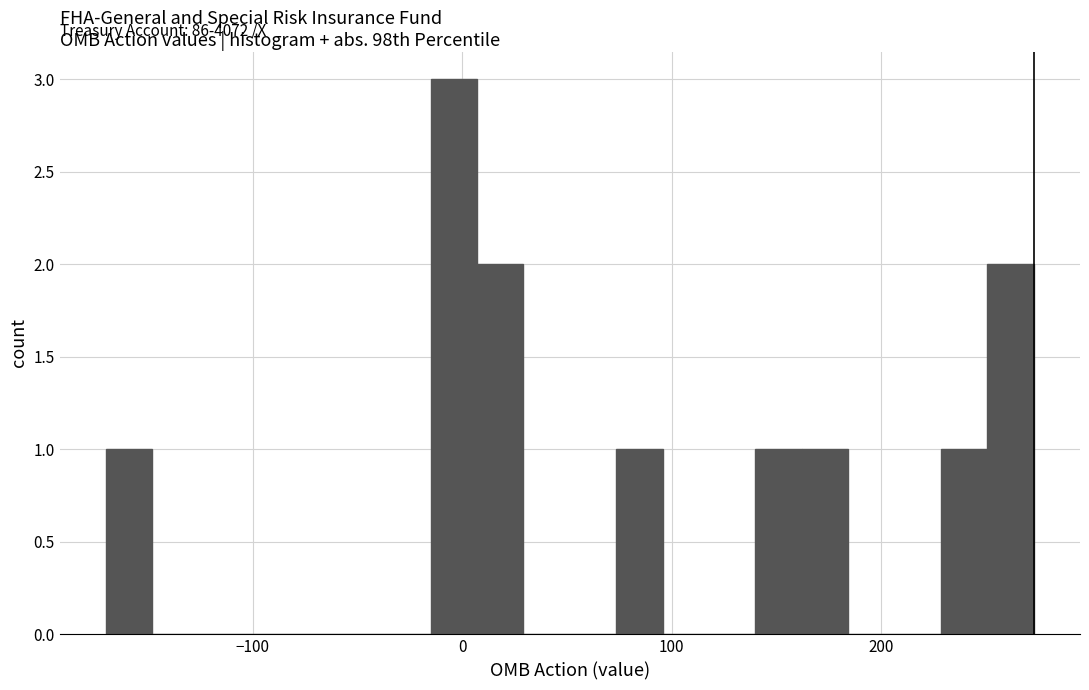

Around what value on the x-axis is the tallest bar? Give the approximate position of its centre, as read against the axis.

0